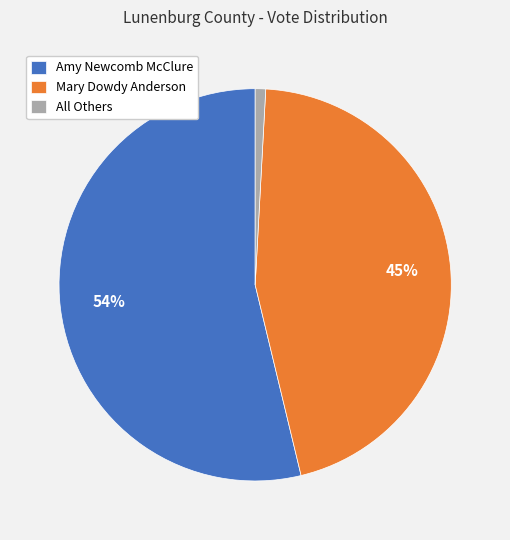

Does Amy Newcomb McClure account for over 50% of the chart?

Yes